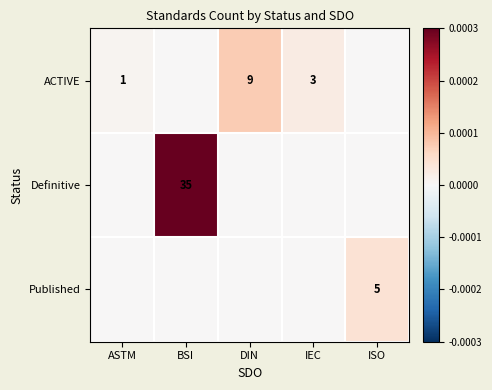

Is the value of Published at ISO greater than the value of ACTIVE at ASTM?

Yes